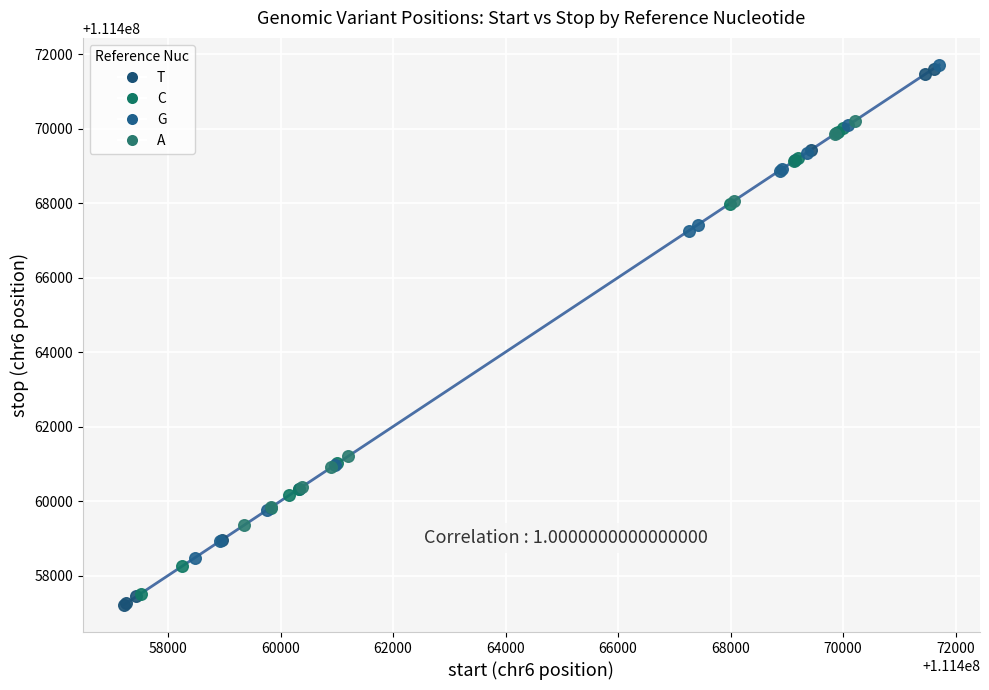

Which series contains the lowest Y value?

T